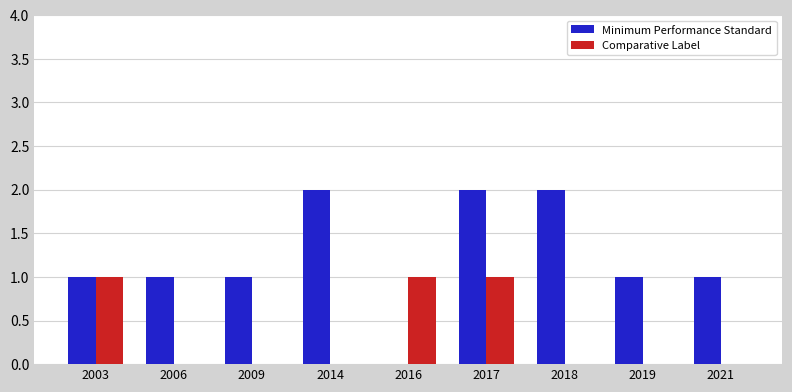

Which series changed the most between 2014 and 2019?

Minimum Performance Standard